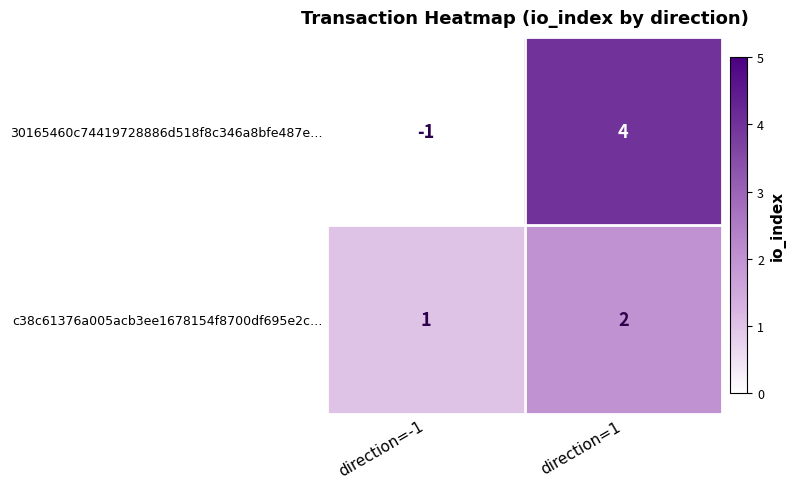

At which label is 30165460c74419728886d518f8c346a8bfe487e… closest to 1?

direction=-1